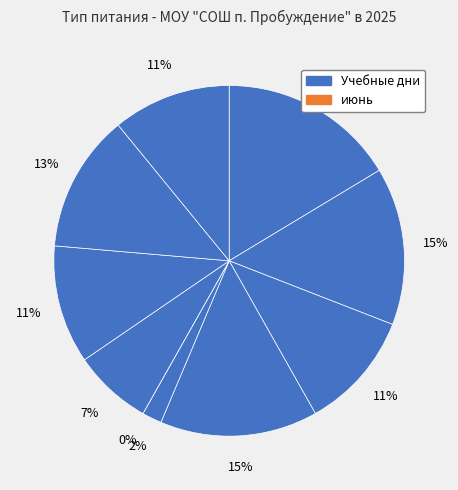

To the nearest percent, what is the difference between the март and июнь slice percentages?

11%